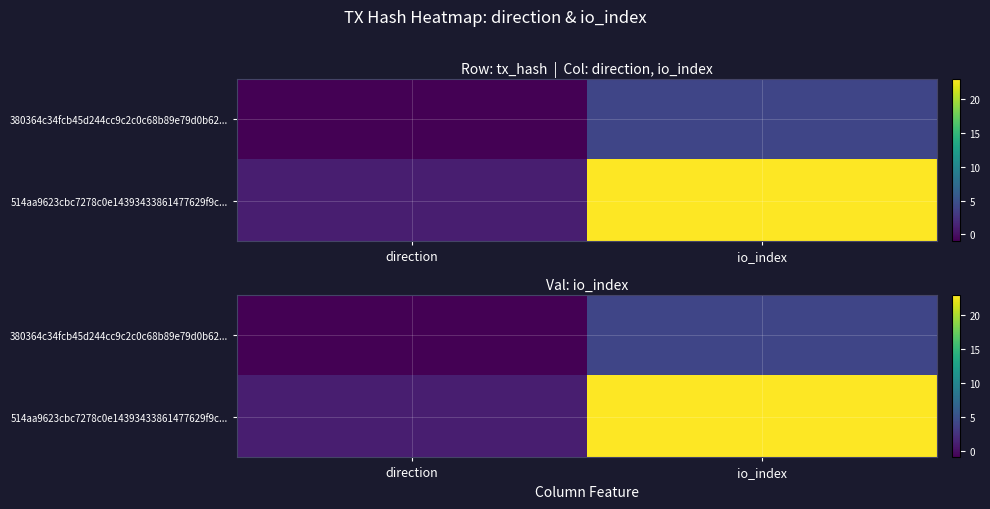

What is the total value across all series at io_index?

27